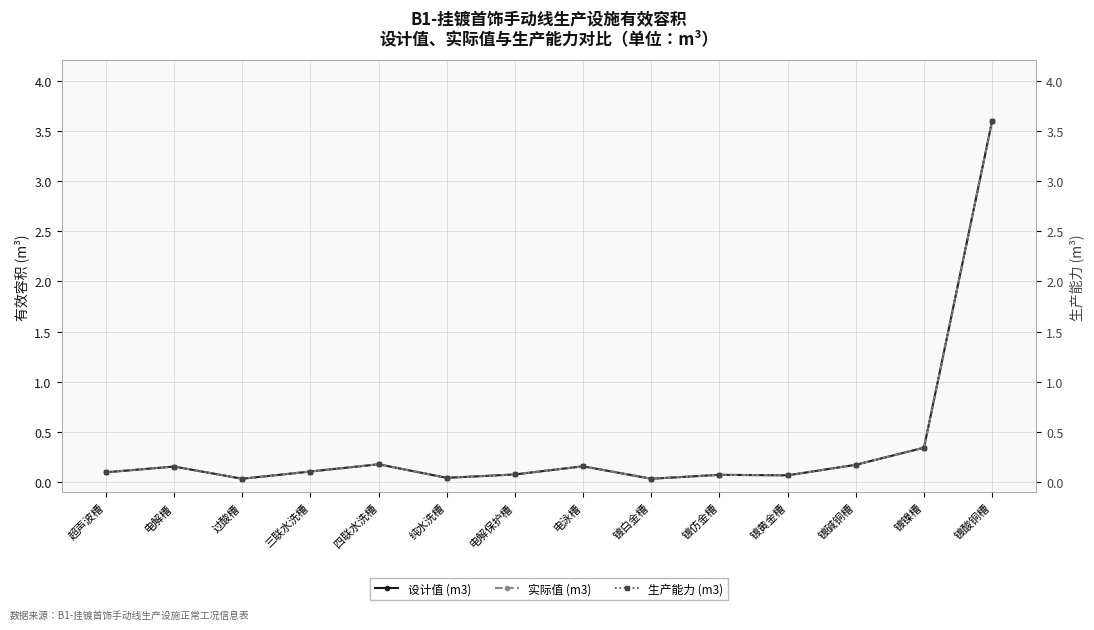

Which series has the widest spread of values?

设计值 (m3)